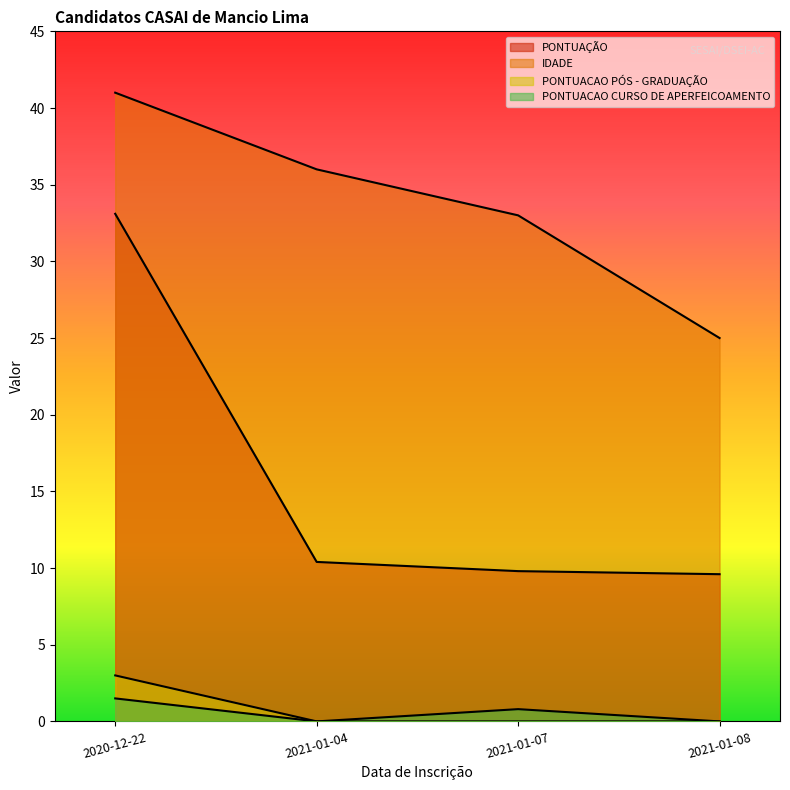

At which category is the sum across all series the highest?

2020-12-22